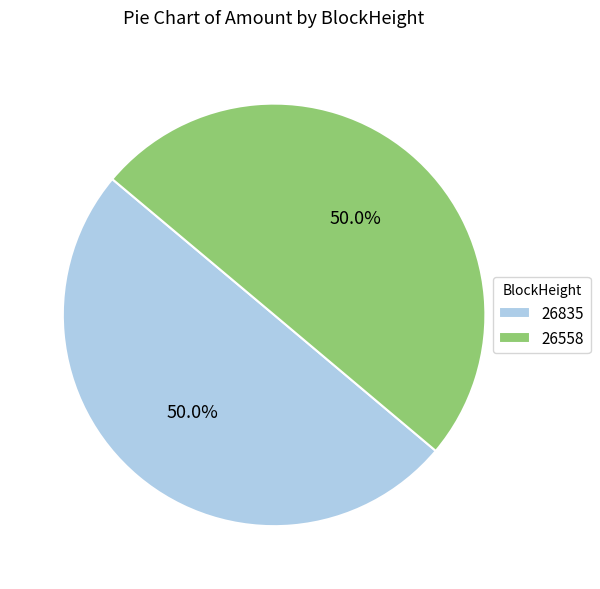

What percentage do 26558 and 26835 together represent?

100.0%